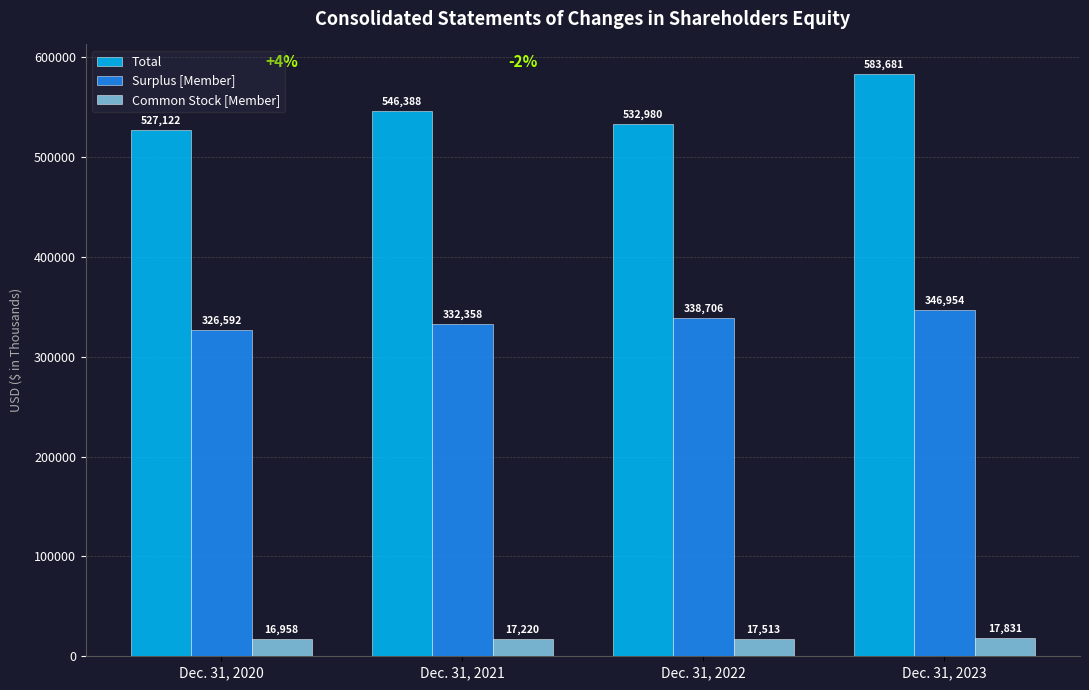

How many values in the Surplus [Member] series are below 338706?

2